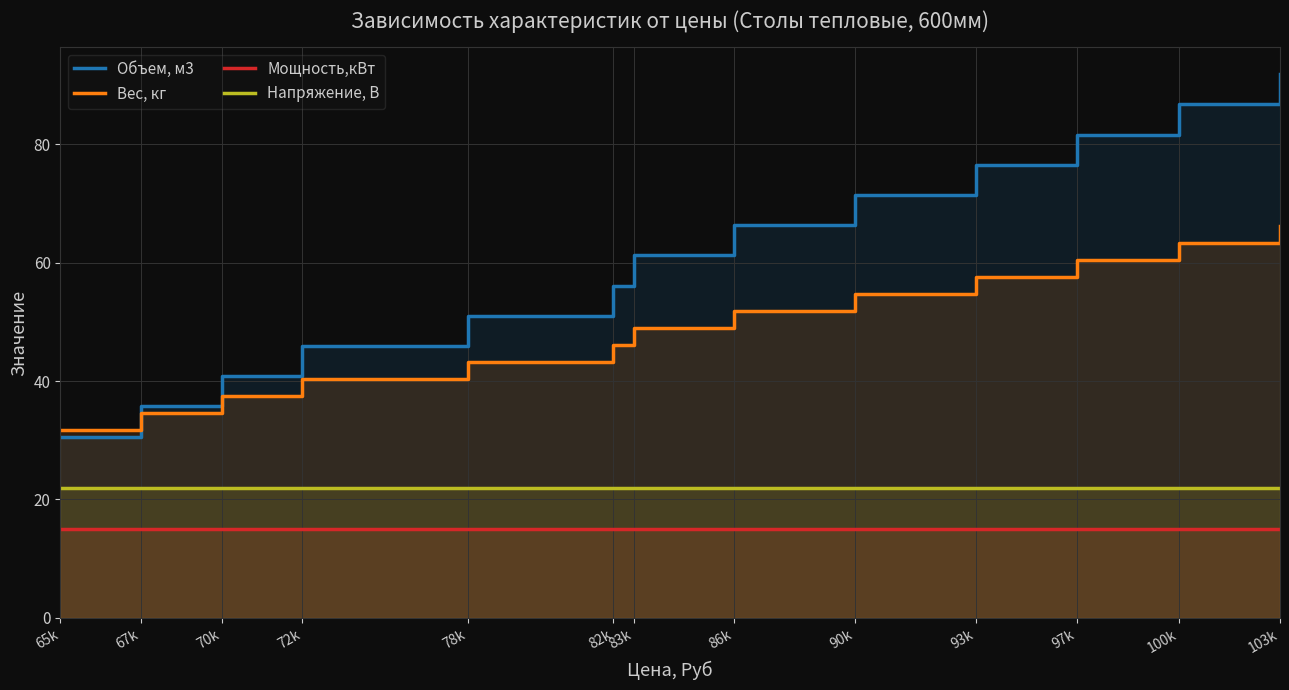

How many values in the Объем, м3 series exceed 61?

7